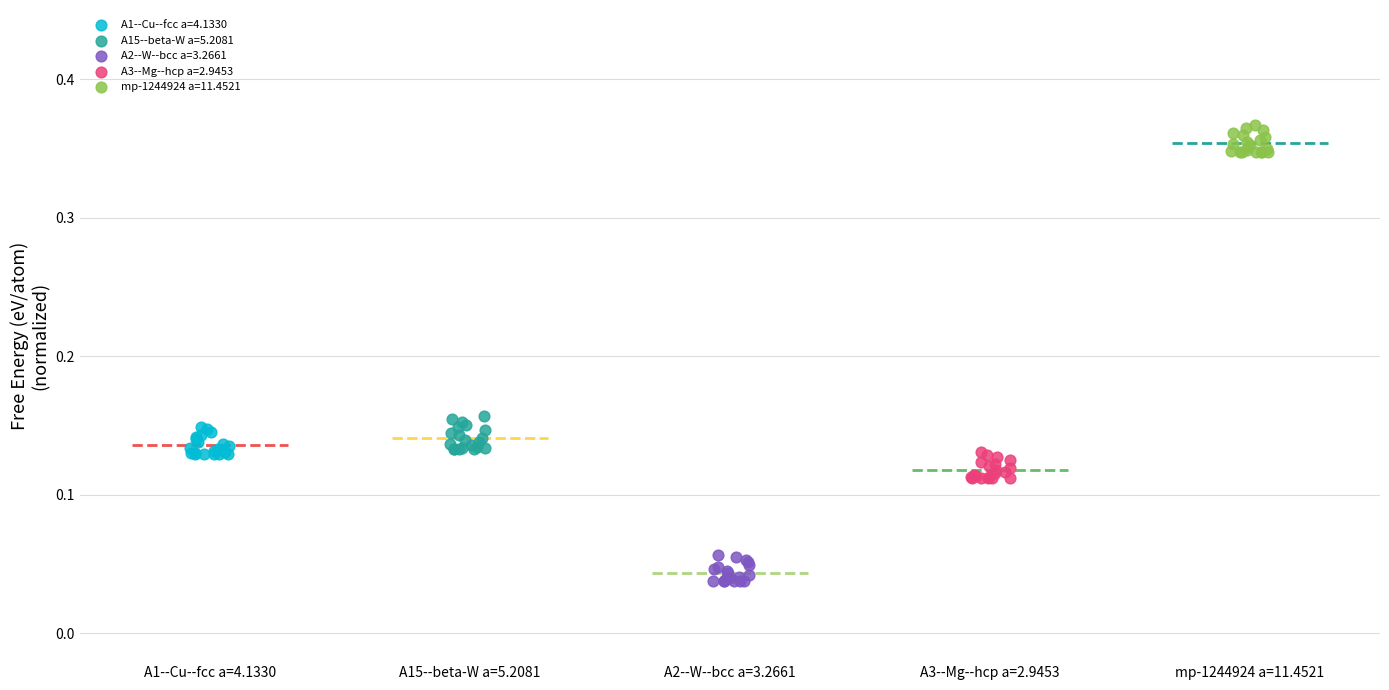

Which series reaches the maximum Y coordinate?

mp-1244924 a=11.4521